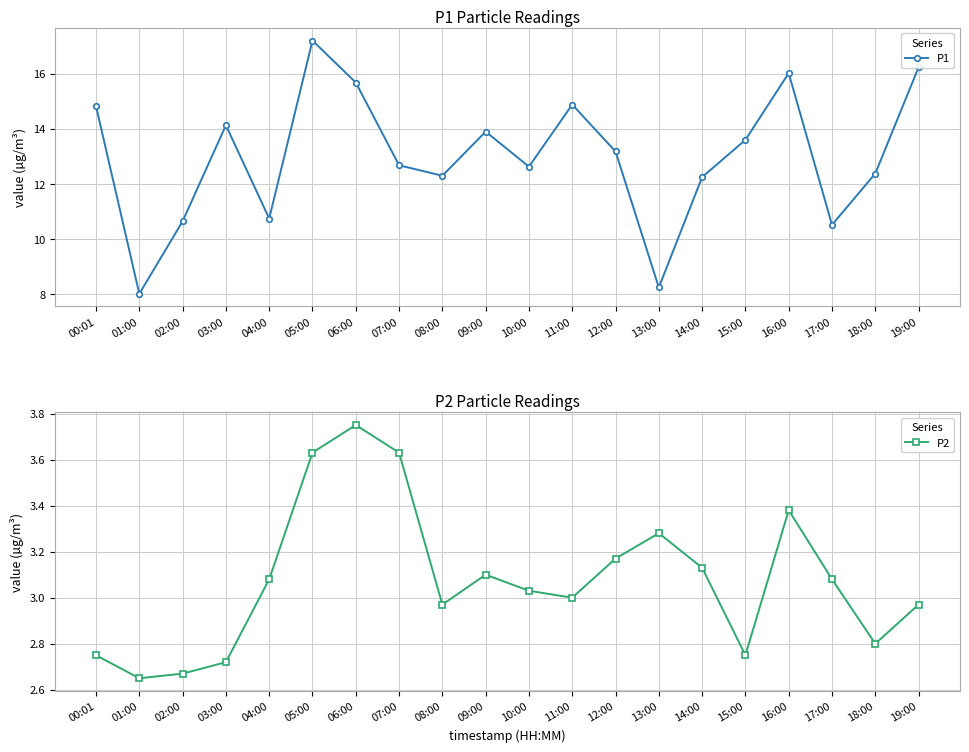

What are all the series names shown in the legend?

P1, P2